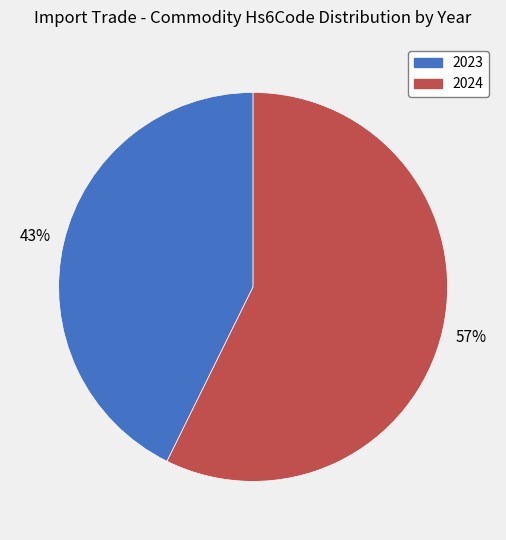

Is 2023 the majority of the pie?

No